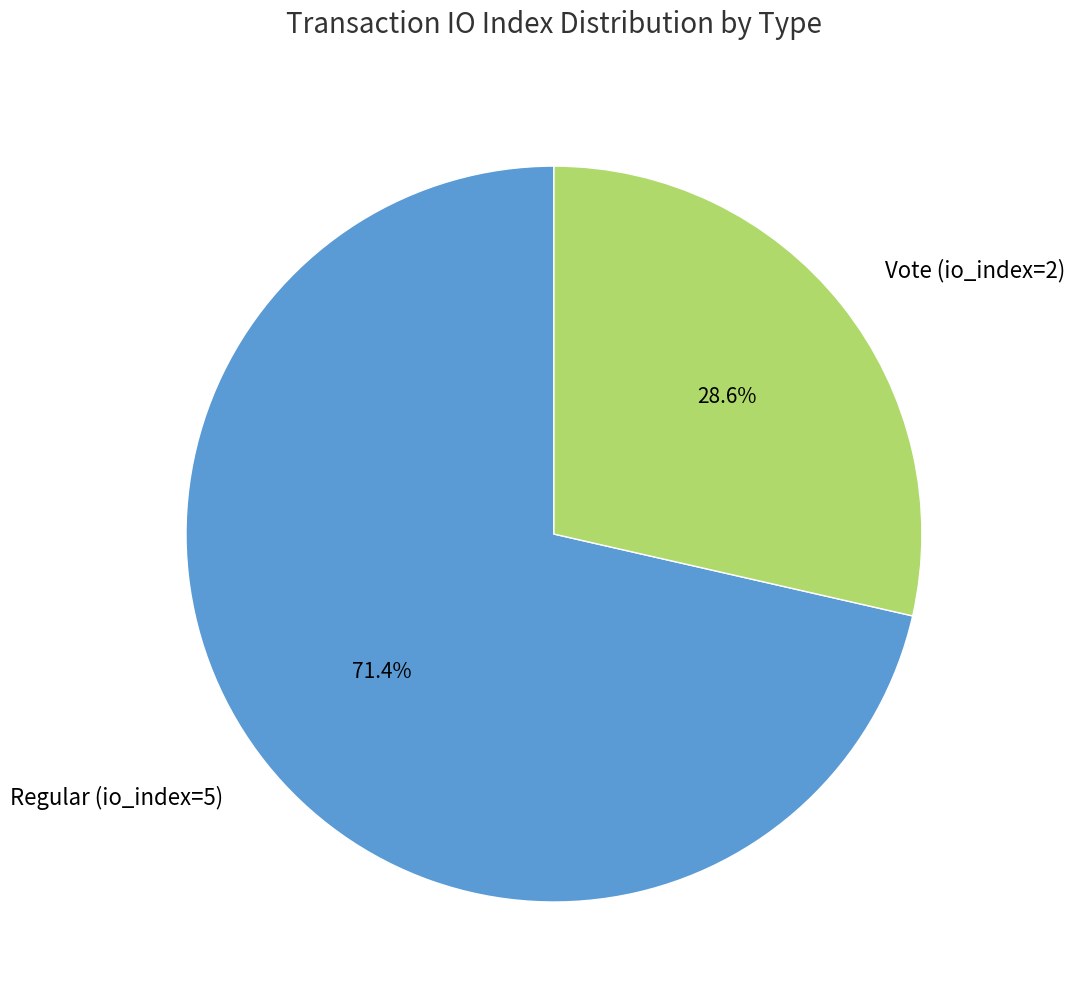

Does Vote (io_index=2) account for over 50% of the chart?

No